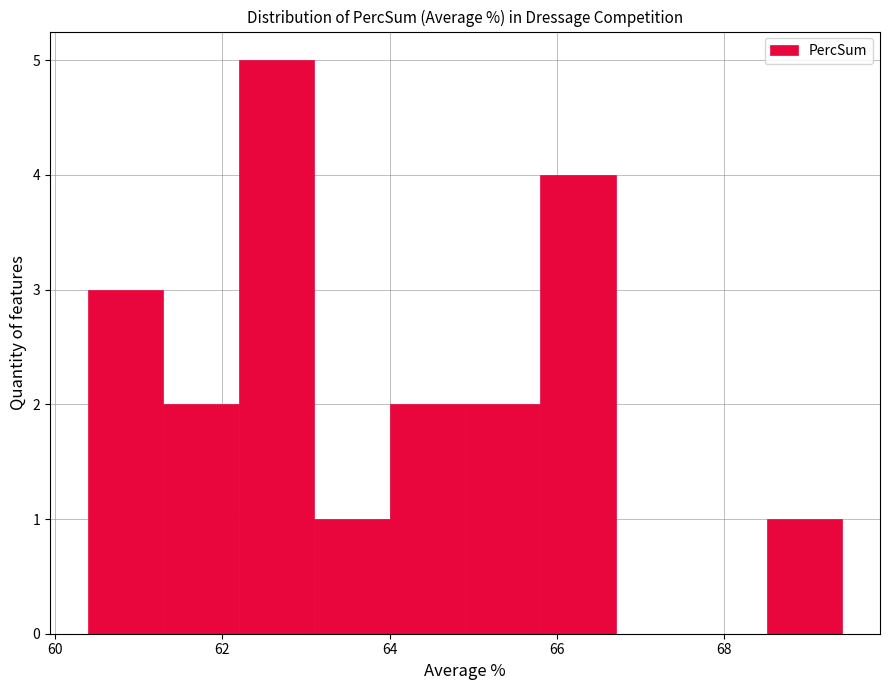

What is the height of the bar covering 64.0 to 65.0 on the x-axis? Neither the bar edges nor the heights are printed on the chart, so give them approximately, as read against the axes.

2